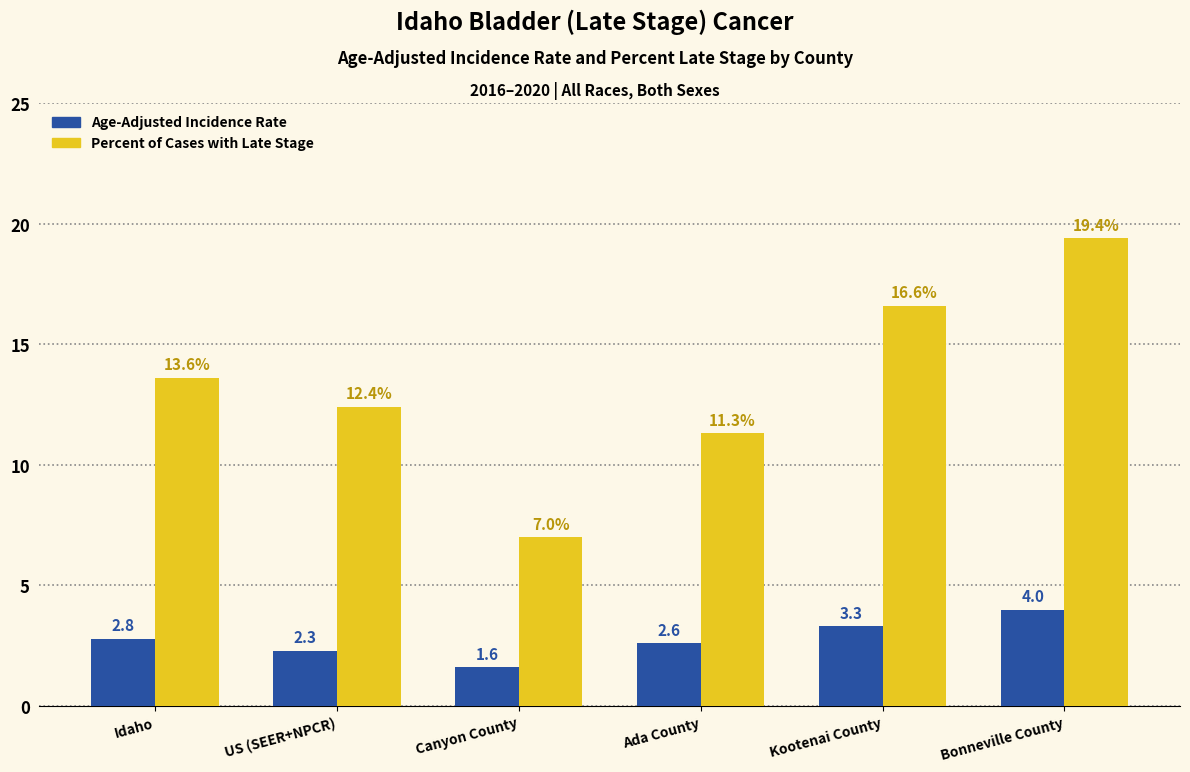

Rank the series at Idaho from lowest to highest value.

Age-Adjusted Incidence Rate, Percent of Cases with Late Stage